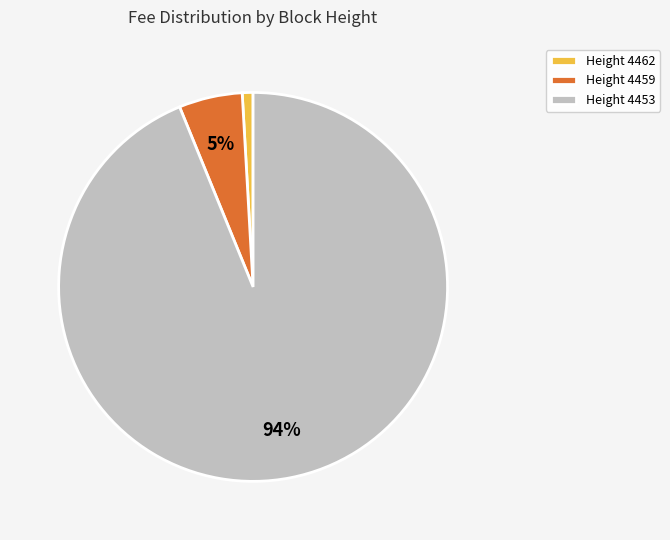

Does Height 4453 represent more than half of the total?

Yes